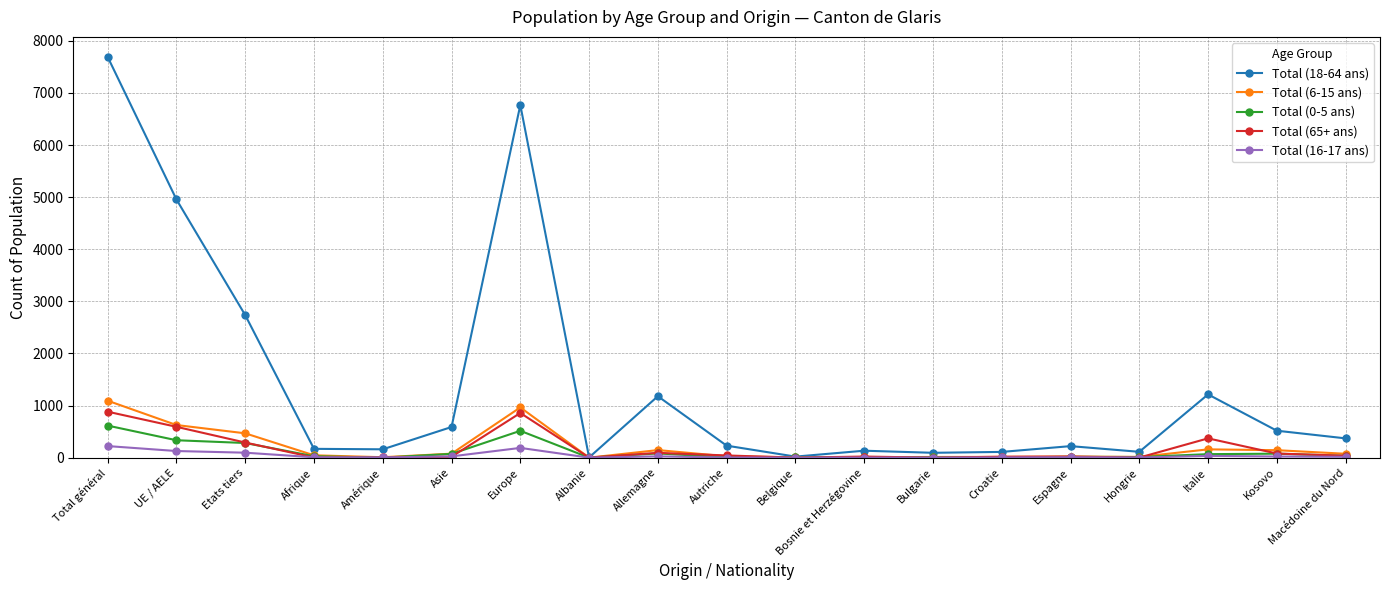

What is the sum of the Total (6-15 ans) values at Espagne and Belgique?

27